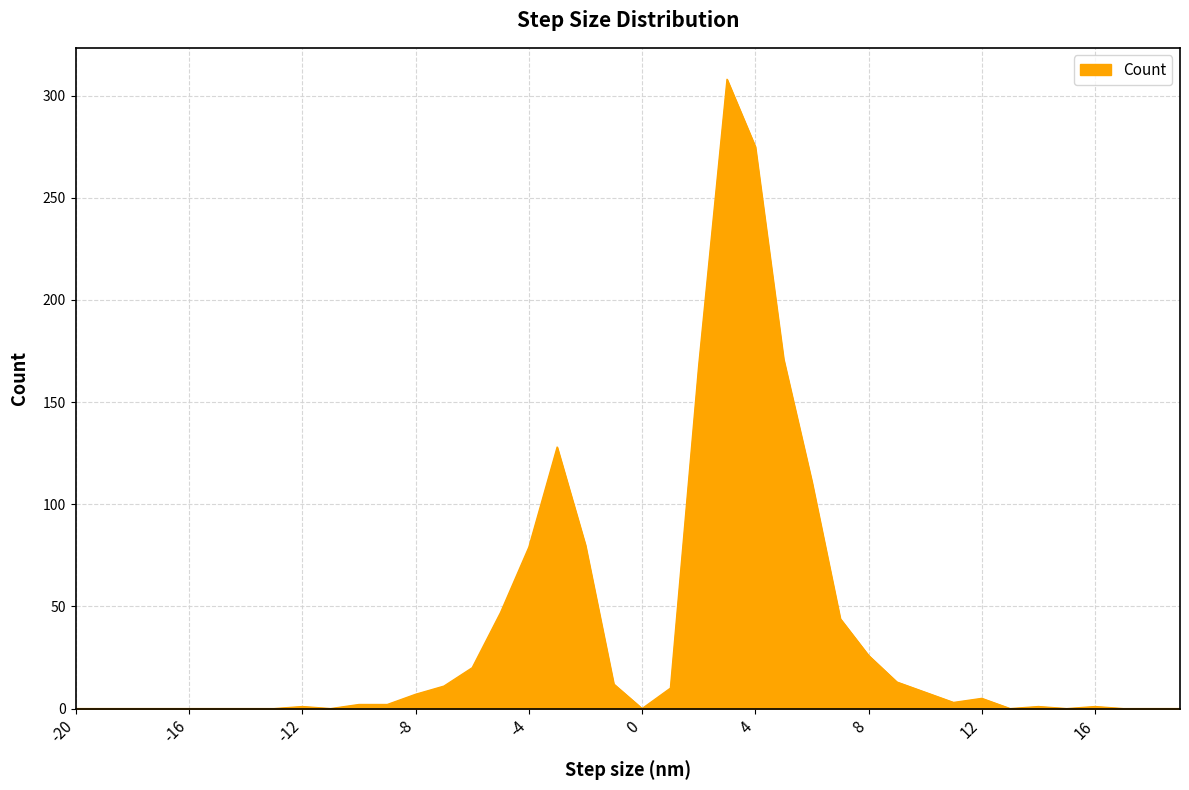

What is the difference between the maximum and minimum values?

308